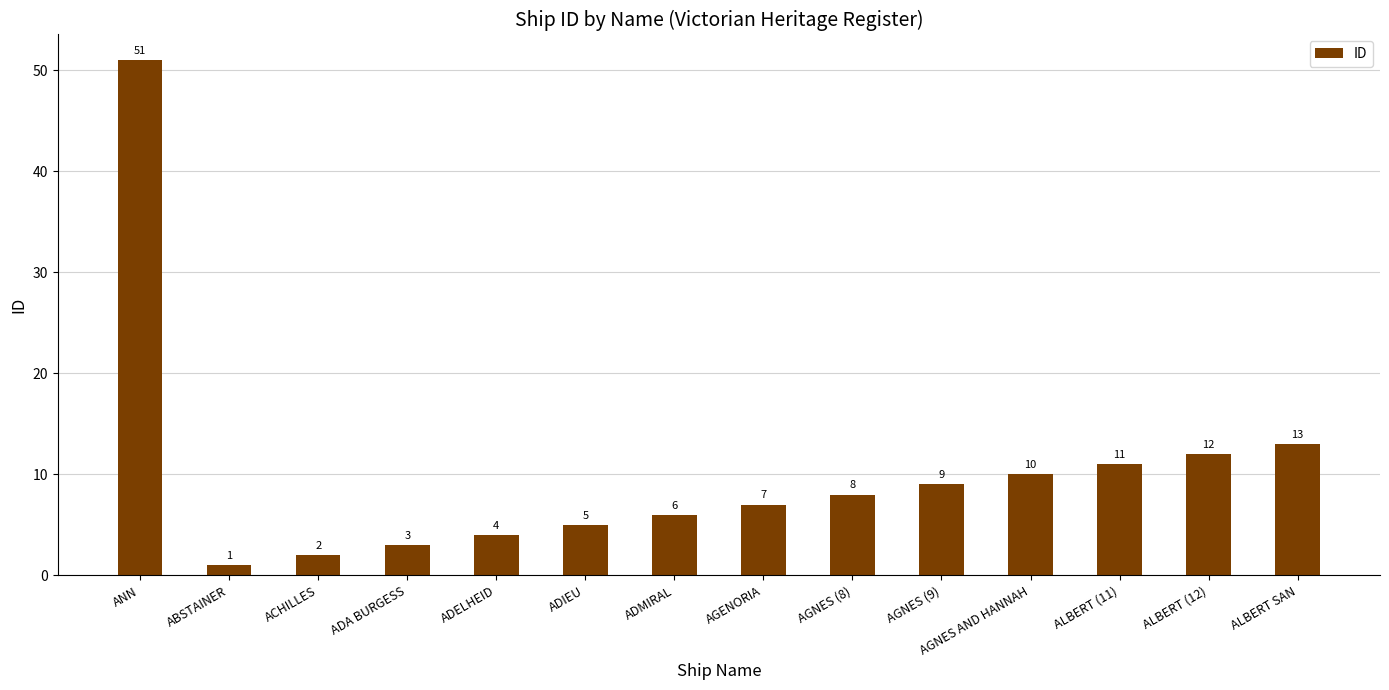

What is the label of the 4th bar from the left?

ADA BURGESS